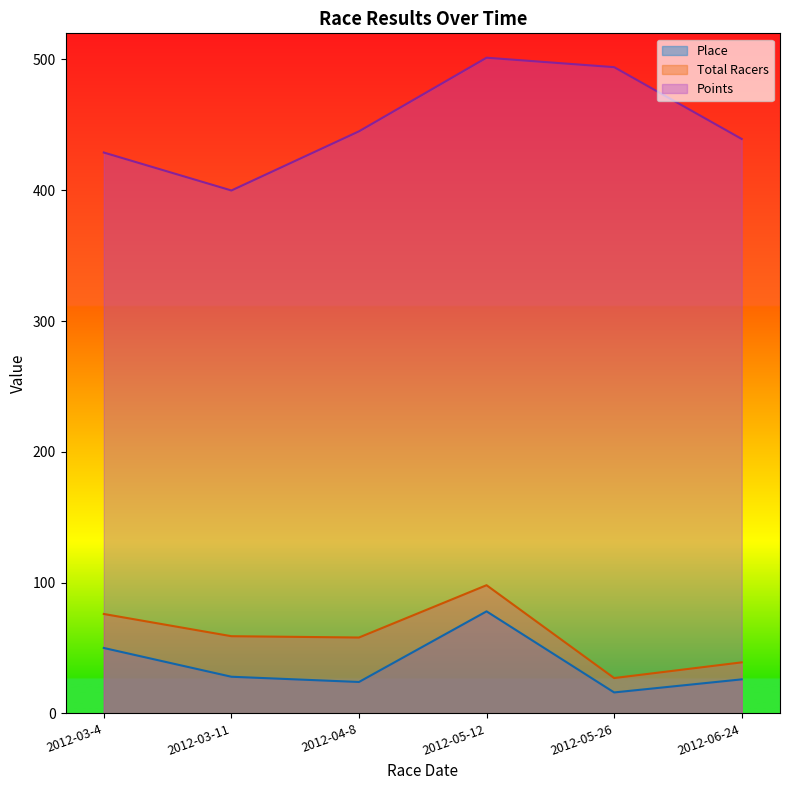

How many lines are shown in the chart?

3